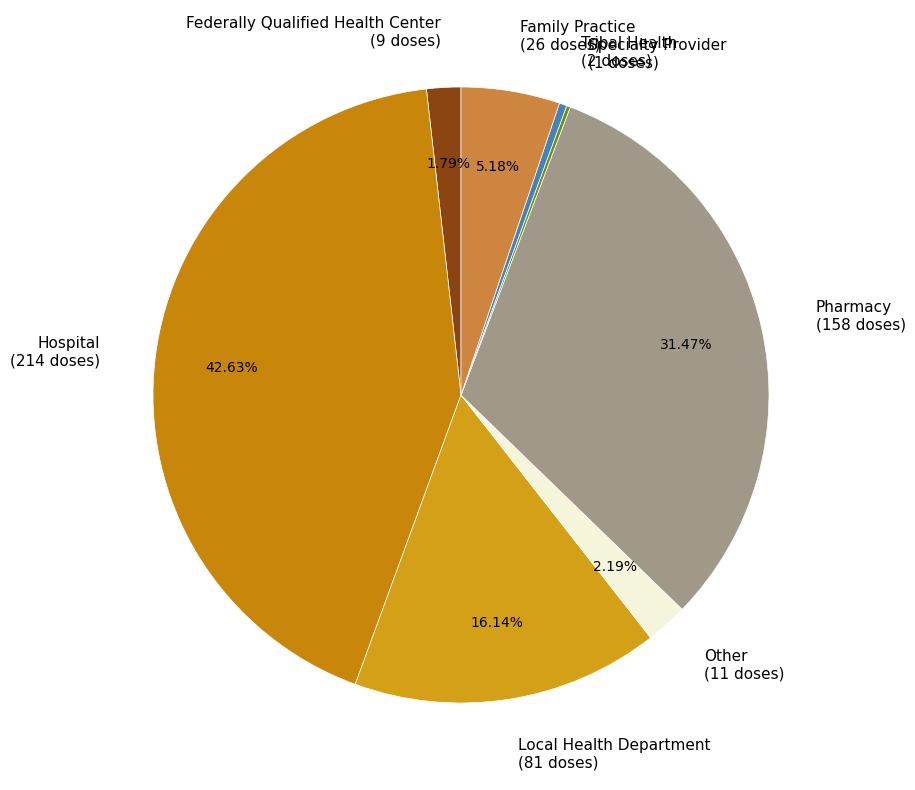

The Local Health Department slice represents 11% of the pie. True or false?

False